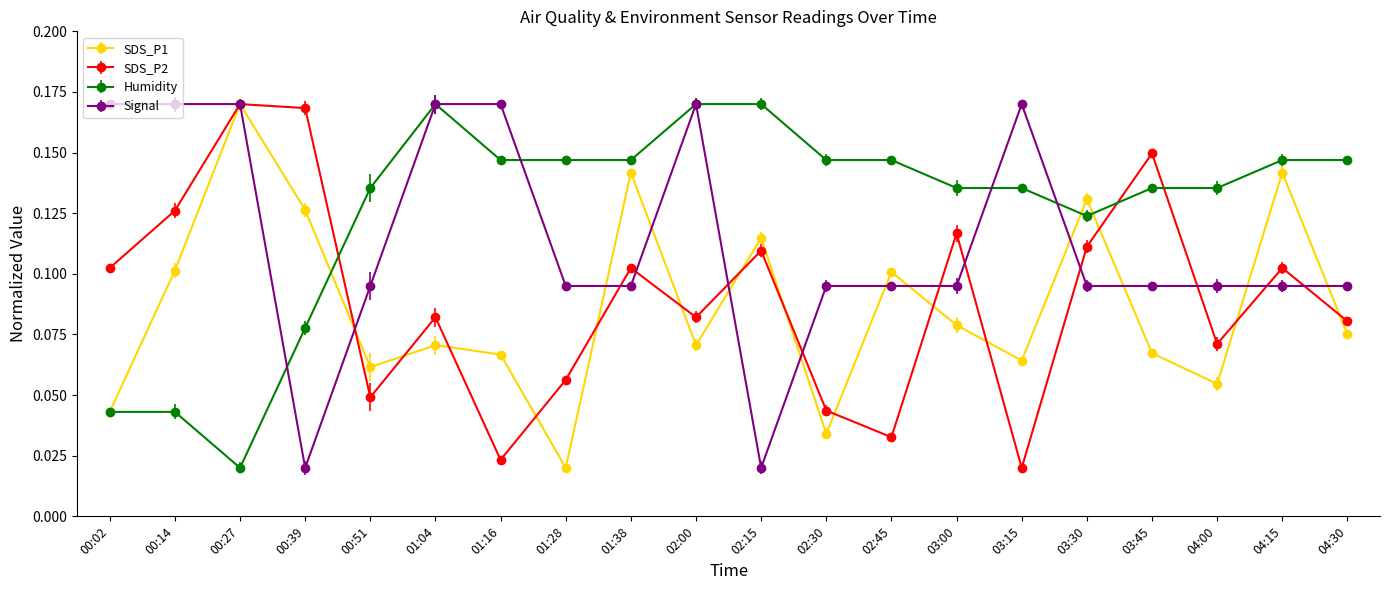

What position from the right is 00:14?

19